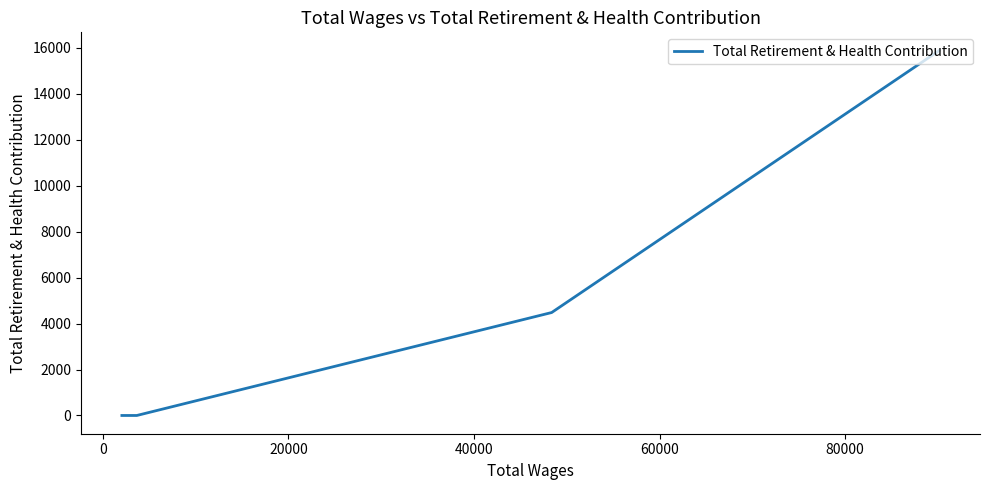

What is the label of the 3rd point from the right?

80000